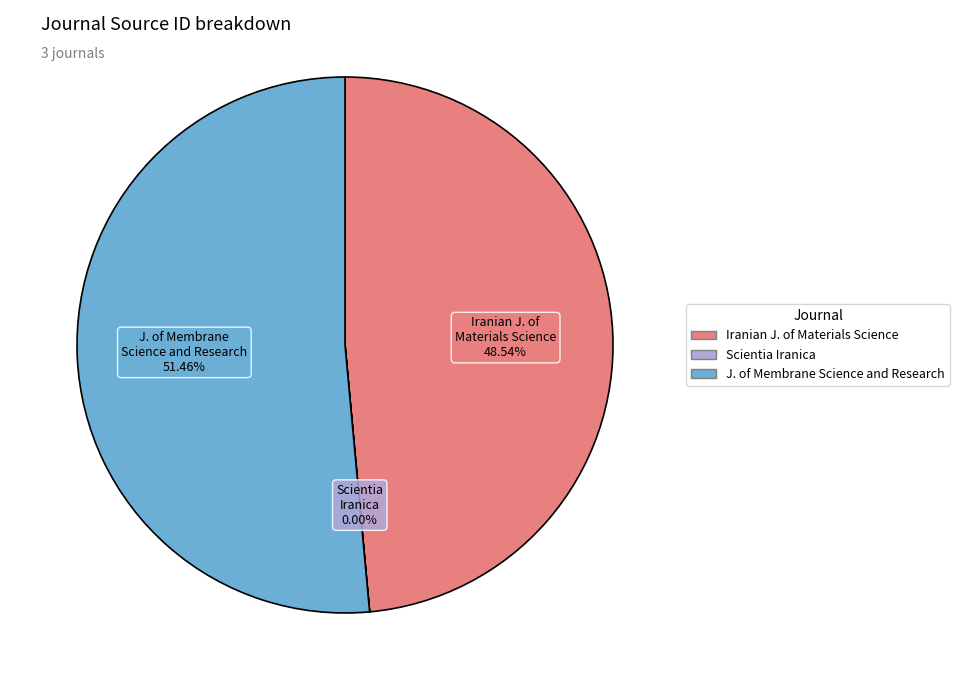

Does any single category account for the majority?

Yes